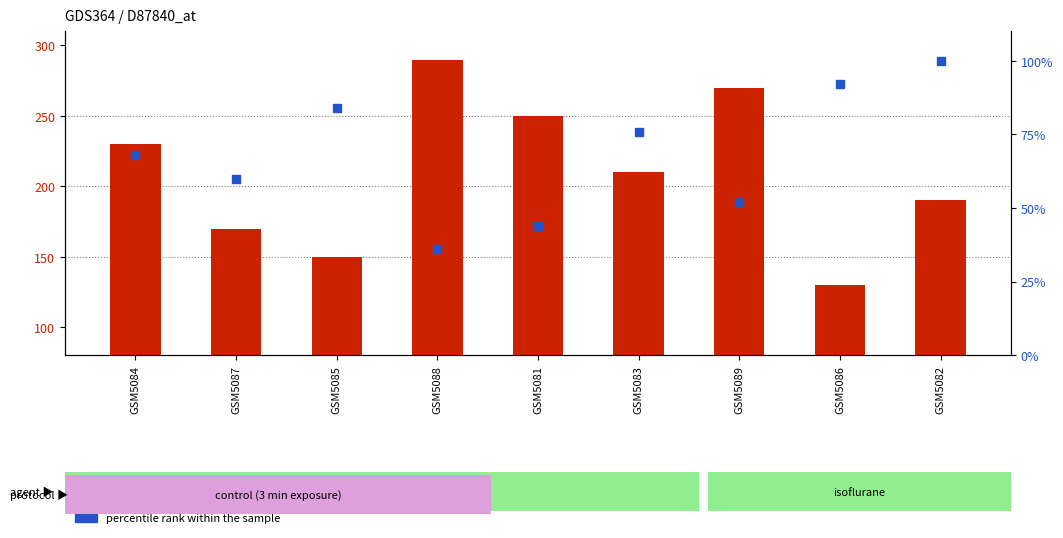

Which series has the widest spread of Y values?

count